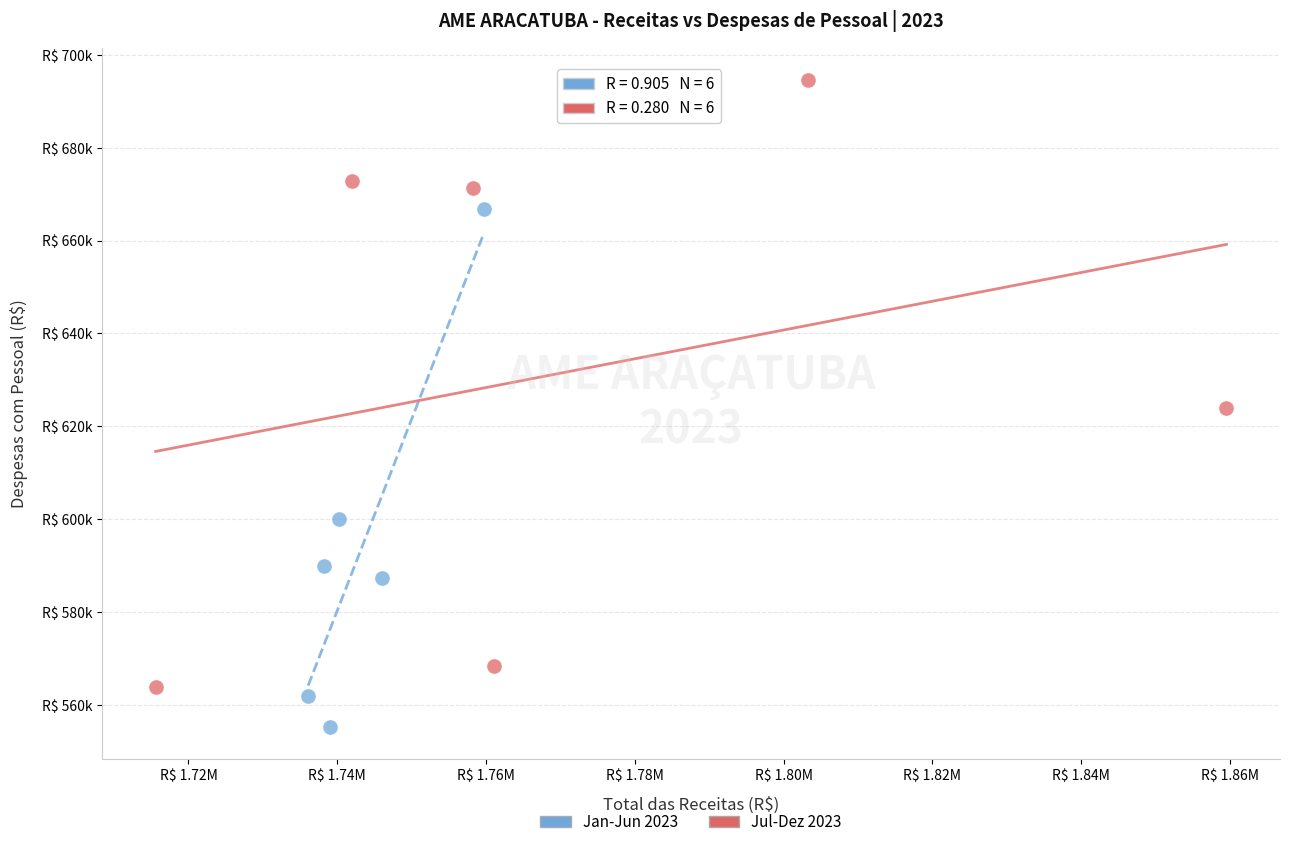

What are all the series names shown in the legend?

Jan-Jun 2023, Jul-Dez 2023